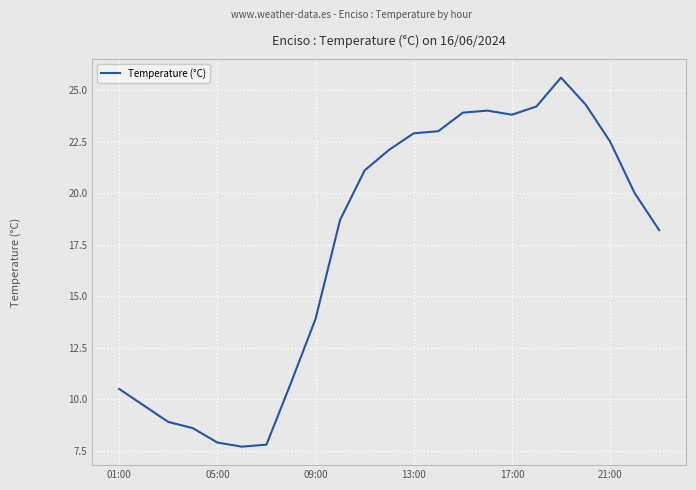

What is the difference between the maximum and minimum values?

17.9